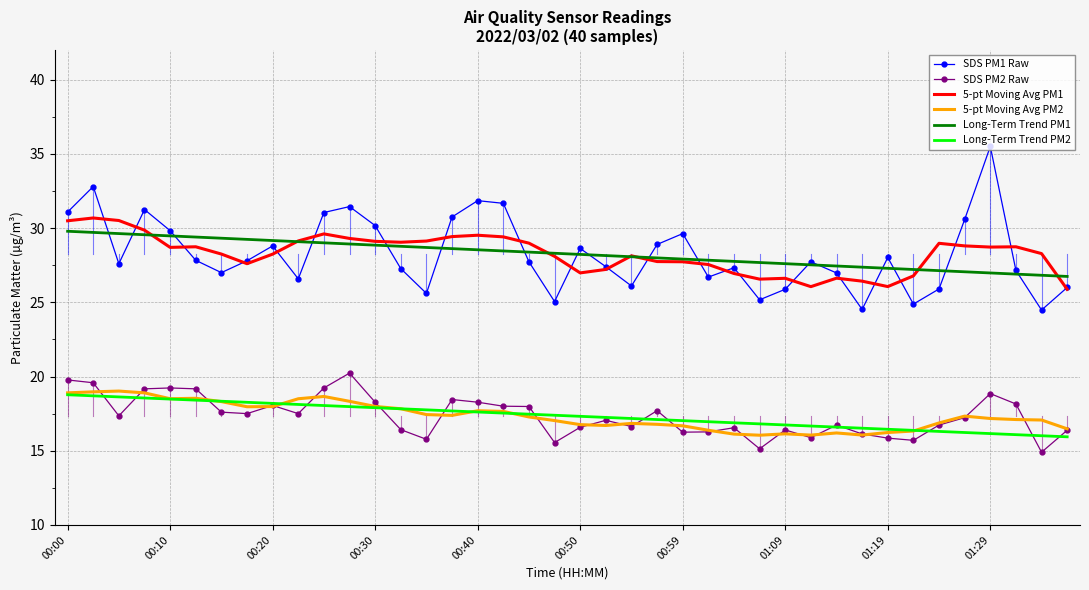

What is the average value of the SDS PM2 Raw series?

17.4